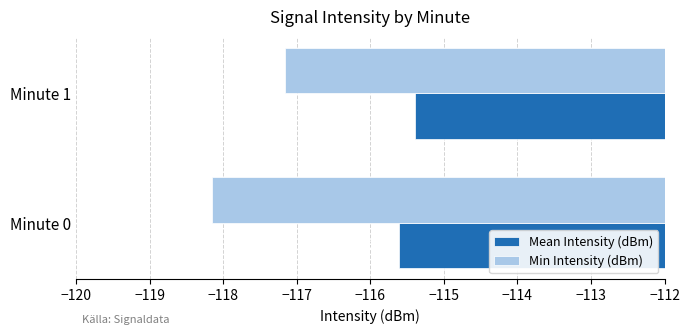

The value of Min Intensity (dBm) at Minute 0 is -118.2. True or false?

True